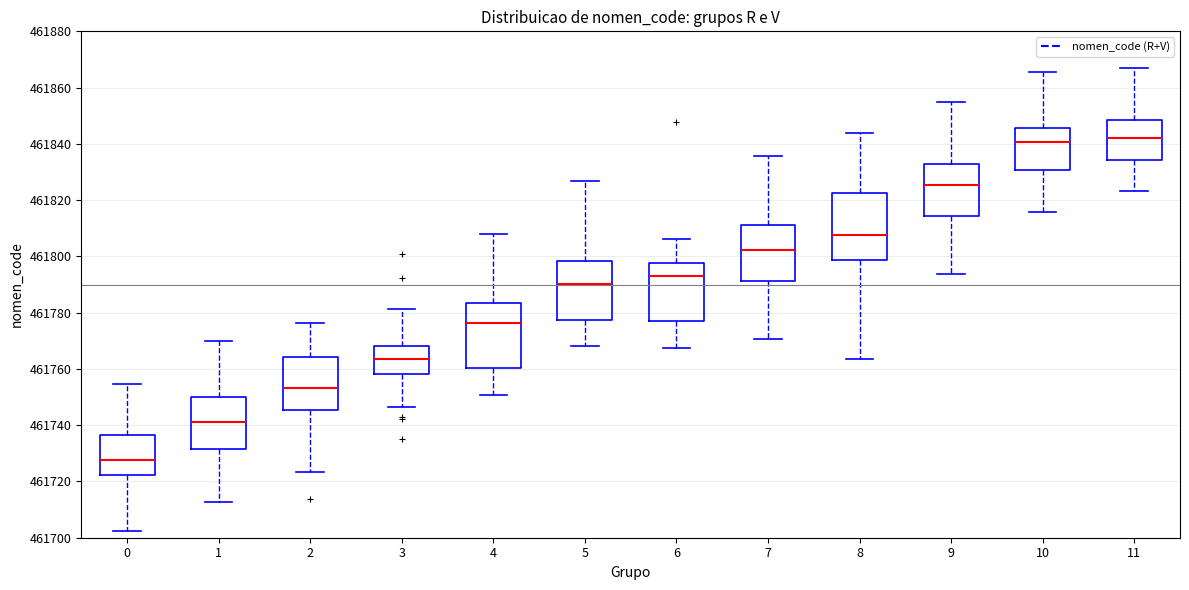

Reading left to right, read every box against the y-axis: the position of its median line, the range the box covers, and the ends of its whiskers. The values are not printed on the chart, so give them approximately, as read against the axis.

0: median 461728, box 461722 to 461736, whiskers 461702 to 461754
1: median 461742, box 461732 to 461750, whiskers 461712 to 461770
2: median 461754, box 461746 to 461764, whiskers 461724 to 461776
3: median 461764, box 461758 to 461768, whiskers 461746 to 461782
4: median 461776, box 461760 to 461784, whiskers 461750 to 461808
5: median 461790, box 461778 to 461798, whiskers 461768 to 461826
6: median 461792, box 461778 to 461798, whiskers 461768 to 461806
7: median 461802, box 461792 to 461812, whiskers 461770 to 461836
8: median 461808, box 461798 to 461822, whiskers 461764 to 461844
9: median 461826, box 461814 to 461832, whiskers 461794 to 461854
10: median 461840, box 461830 to 461846, whiskers 461816 to 461866
11: median 461842, box 461834 to 461848, whiskers 461824 to 461868